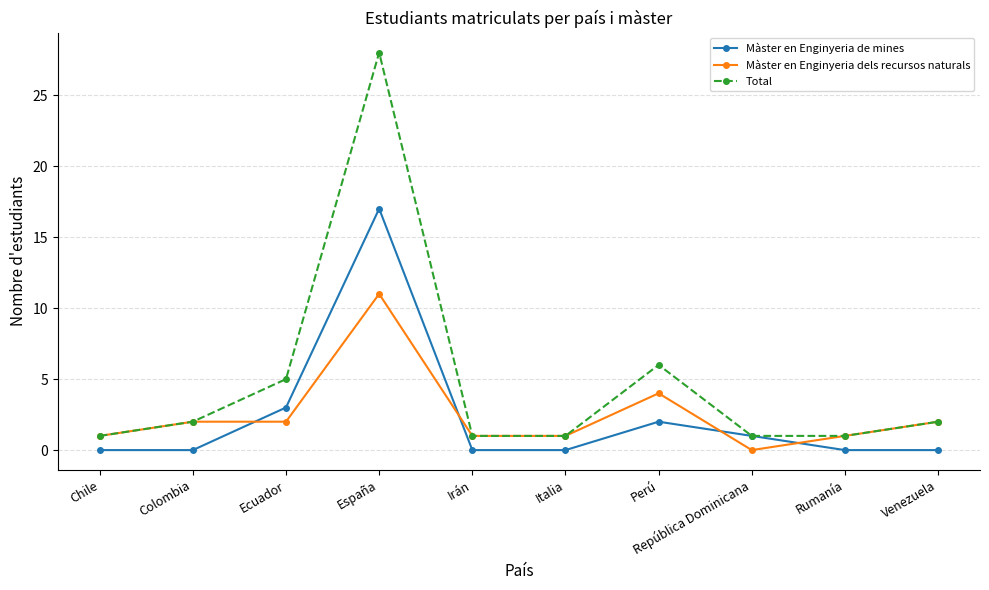

Reading right to left, what are all the values shown in this chart?

Màster en Enginyeria de mines: 0	0	1	2	0	0	17	3	0	0
Màster en Enginyeria dels recursos naturals: 2	1	0	4	1	1	11	2	2	1
Total: 2	1	1	6	1	1	28	5	2	1